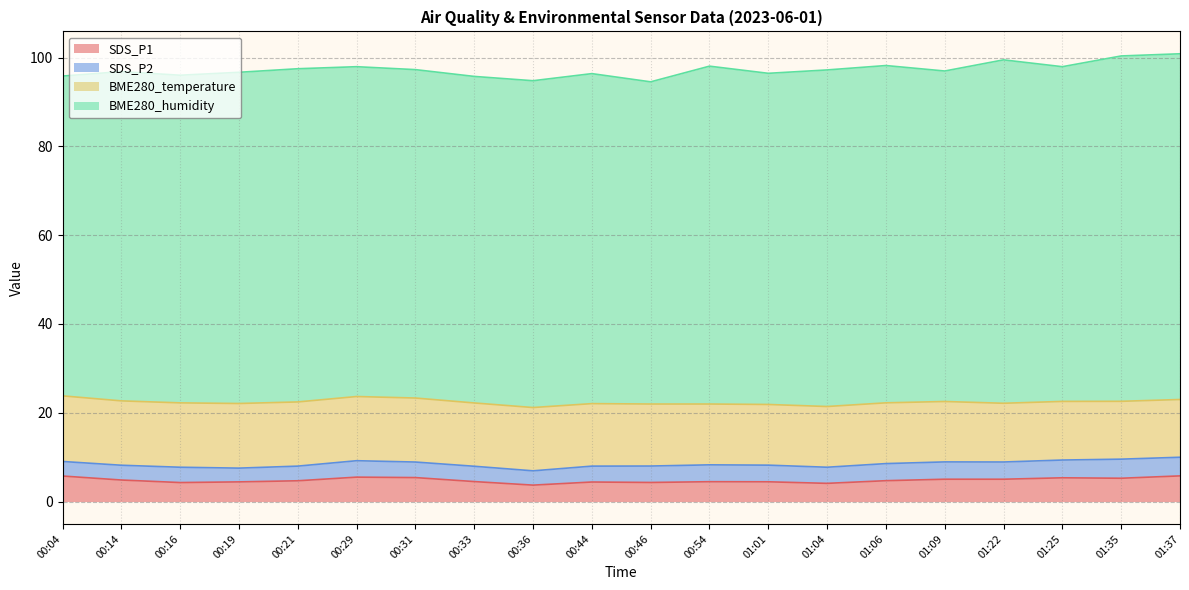

What is the difference between the SDS_P2 values at 00:29 and 01:35?

0.6